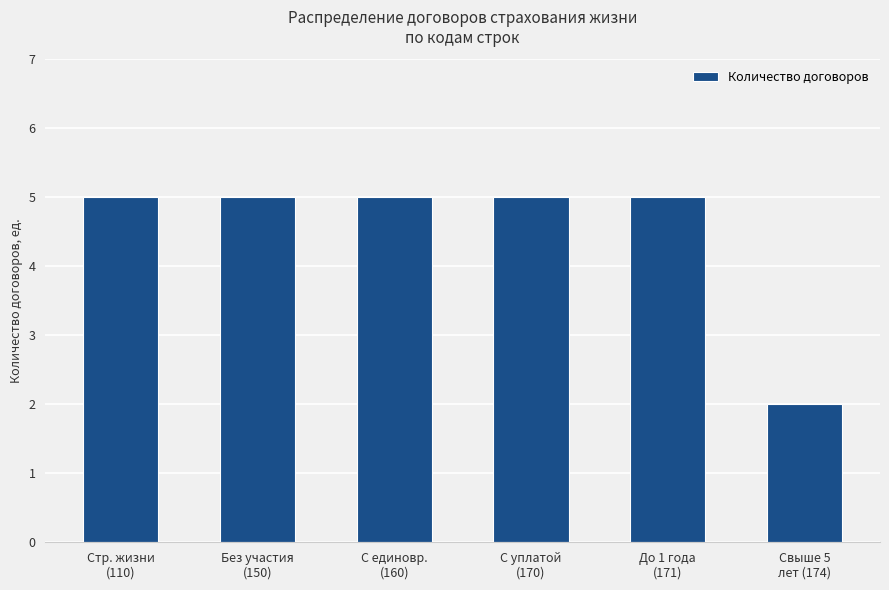

Which category has the lowest value across all series?

Свыше 5
лет (174)